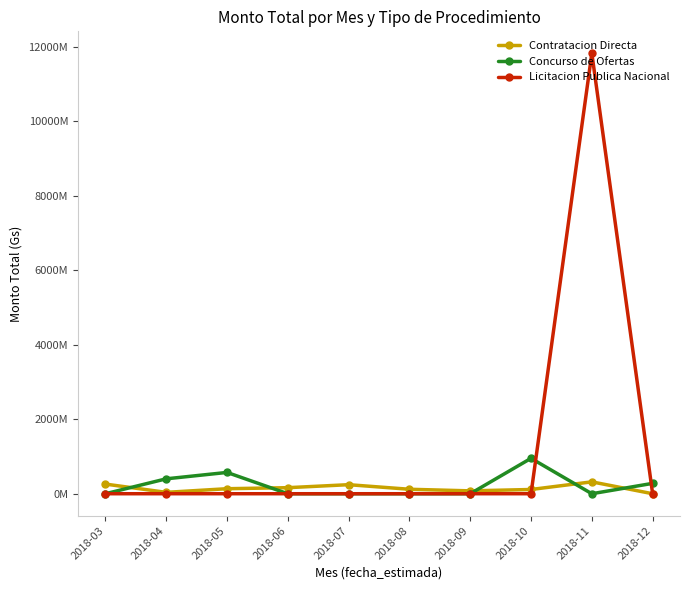

How many intersections are there between Licitacion Publica Nacional and Contratacion Directa?

1